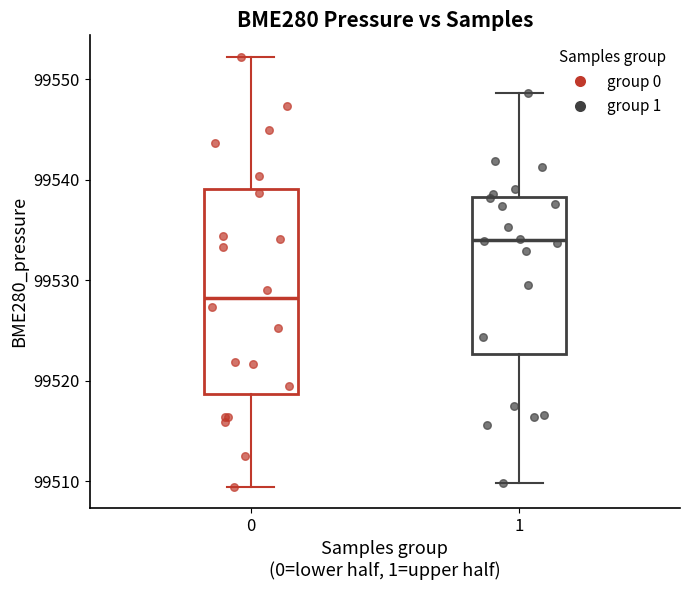

Which series has the widest spread of Y values?

group 0